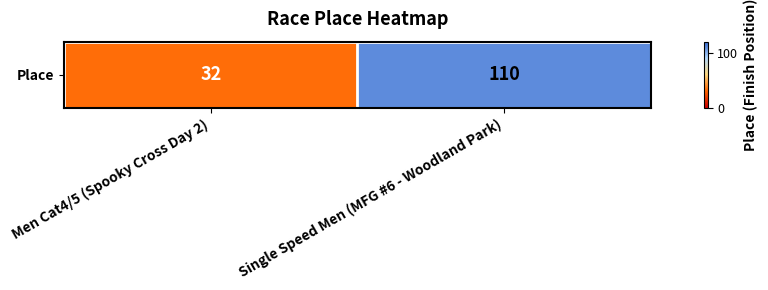

Which has a higher value, Men Cat4/5 (Spooky Cross Day 2) or Single Speed Men (MFG #6 - Woodland Park)?

Single Speed Men (MFG #6 - Woodland Park)